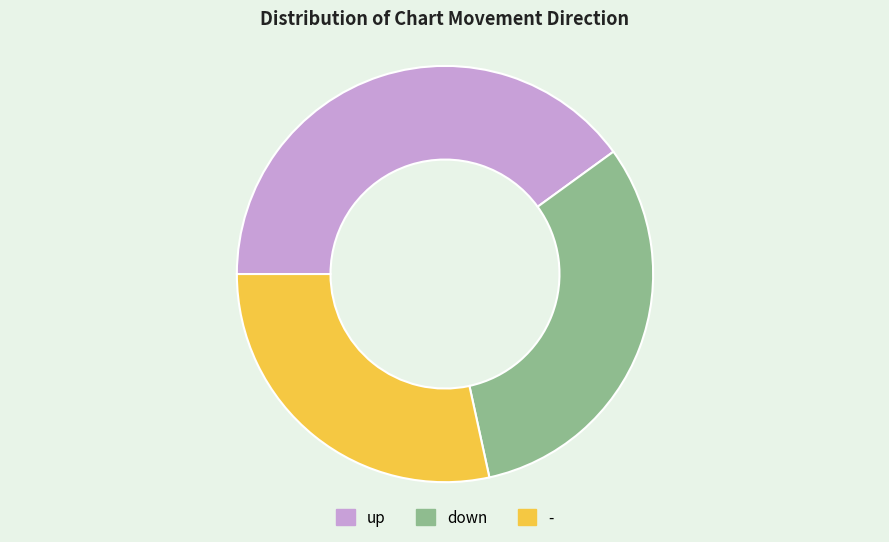

Is there a majority slice in this chart?

No